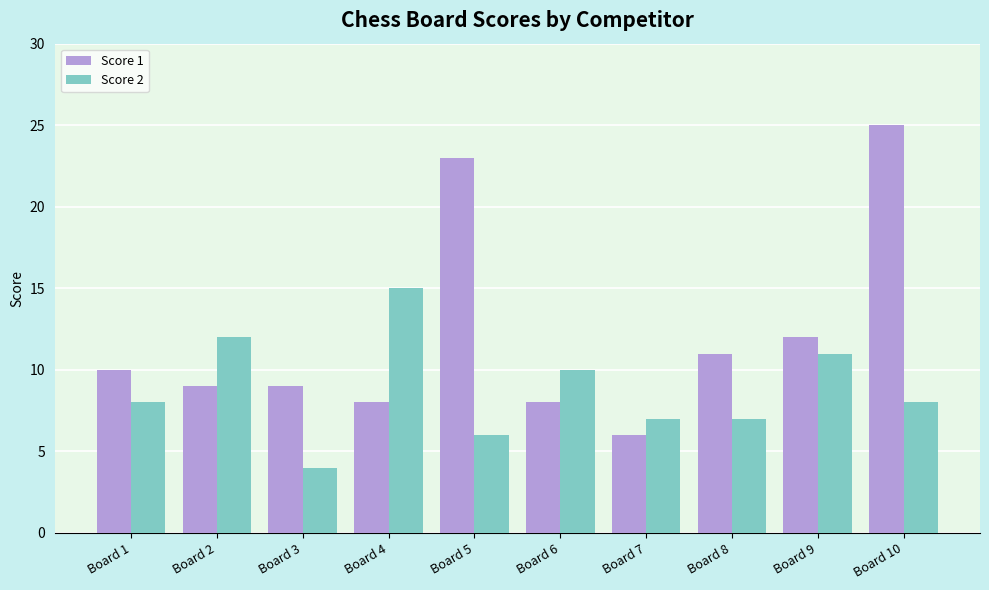

Which series has the largest total across all categories?

Score 1